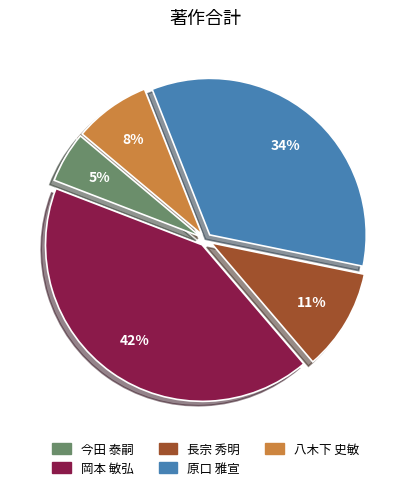

To the nearest percent, what is the difference between the largest and smallest slice percentages?

37%